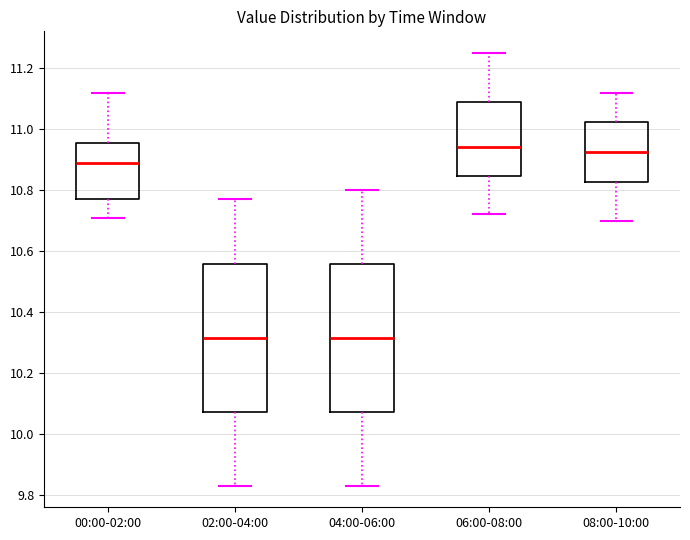

Reading left to right, transcribe this box plot: for each box, give where its median line is, the range the box spans, and where its two whiskers end, as read against the y-axis. The values are not printed on the chart, so give them approximately, as read against the axis.

00:00-02:00: median 10.90, box 10.78 to 10.96, whiskers 10.72 to 11.12
02:00-04:00: median 10.32, box 10.08 to 10.56, whiskers 9.84 to 10.78
04:00-06:00: median 10.32, box 10.08 to 10.56, whiskers 9.84 to 10.80
06:00-08:00: median 10.94, box 10.84 to 11.10, whiskers 10.72 to 11.26
08:00-10:00: median 10.92, box 10.82 to 11.02, whiskers 10.70 to 11.12